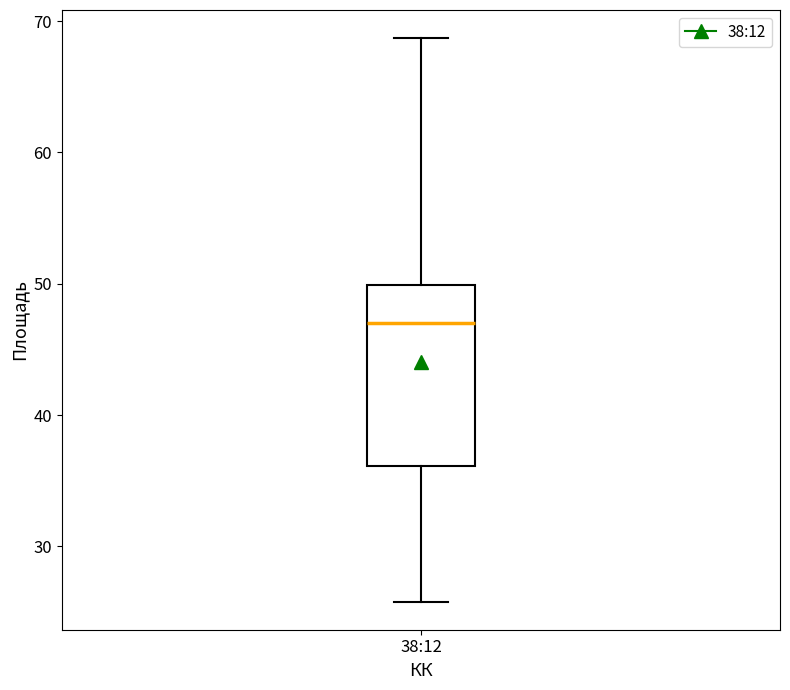

Read this box plot against the y-axis: the position of the median line, the range covered by the box, and the ends of both whiskers. The values are not printed on the chart, so give them approximately, as read against the axis.

median 47, box 36 to 50, whiskers 26 to 69